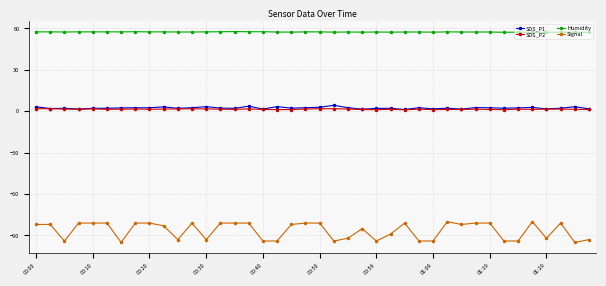

Which series has the largest total across all categories?

Humidity